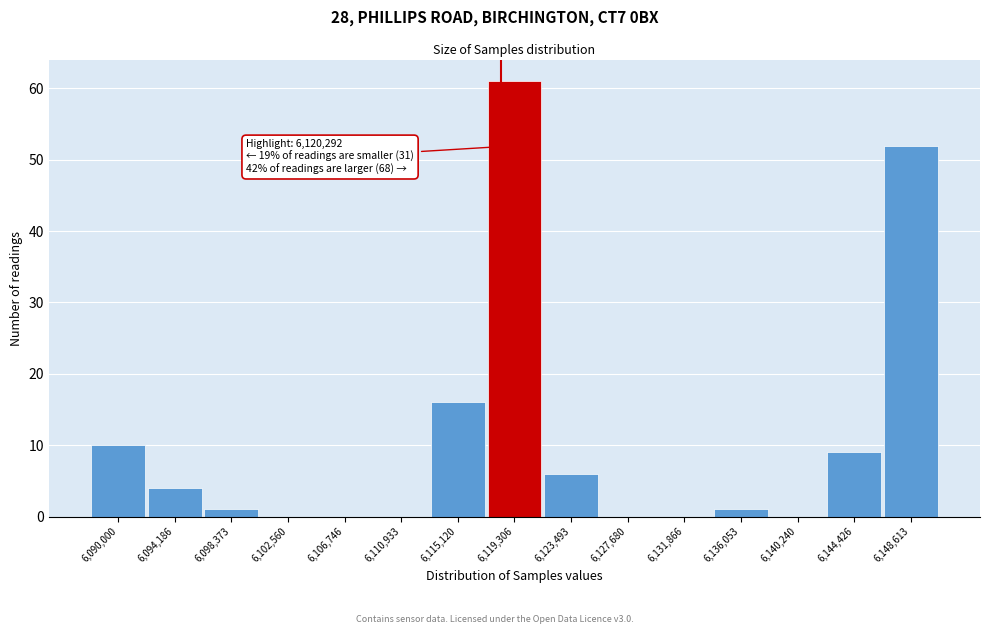

Reading left to right, extract all data points from this chart.

6,090,000=10	6,094,186=4	6,098,373=1	6,102,560=0	6,106,746=0	6,110,933=0	6,115,120=16	6,119,306=61	6,123,493=6	6,127,680=0	6,131,866=0	6,136,053=1	6,140,240=0	6,144,426=9	6,148,613=52